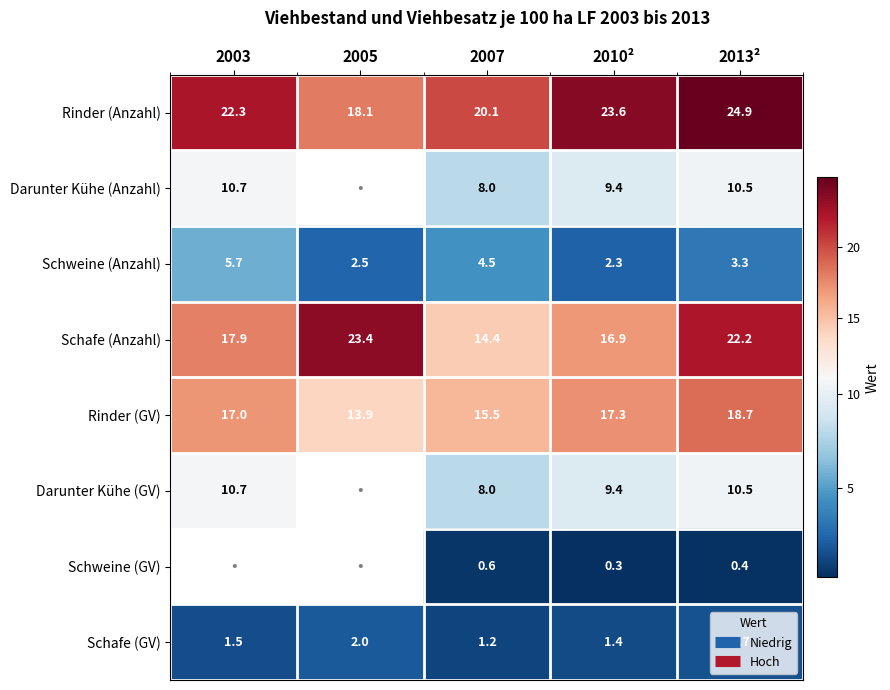

Which label corresponds to the smallest value in the chart?

2010²